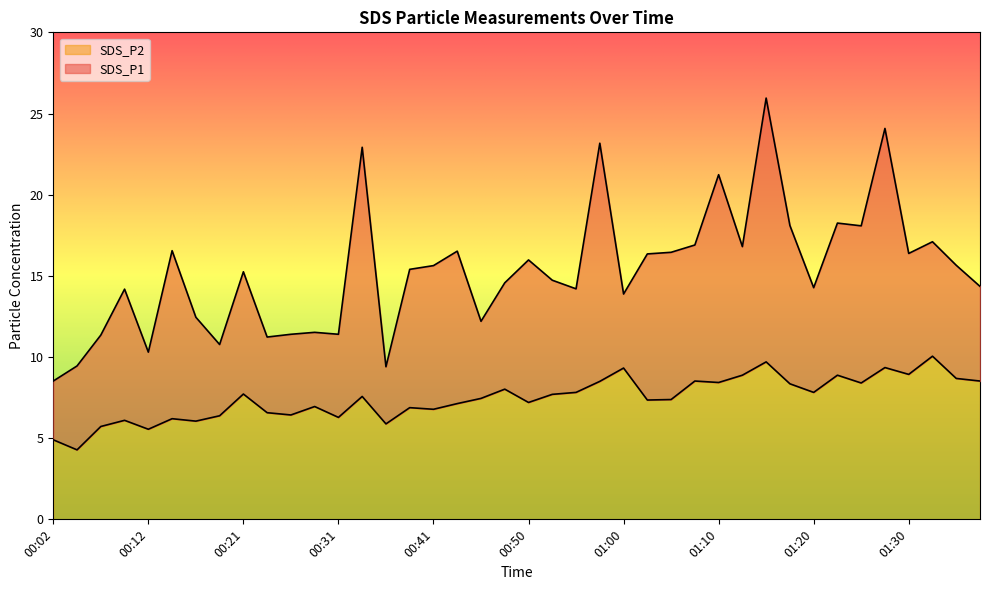

Between 00:53 and 01:27, which series saw the biggest shift?

SDS_P1